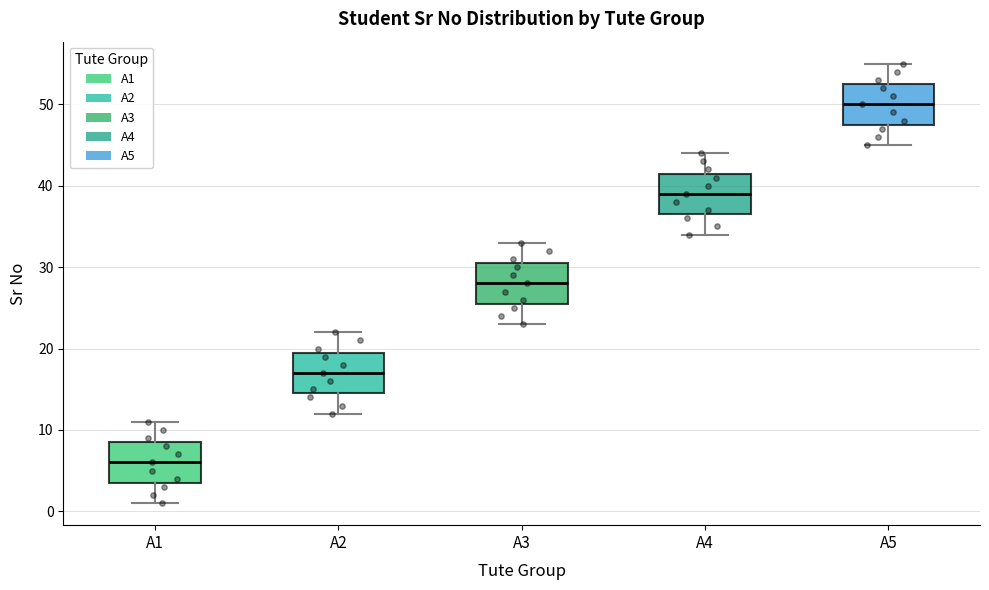

Where does the median line of the box for A2 sit on the y-axis? The values are not printed on the chart, so give them approximately, as read against the axis.

17